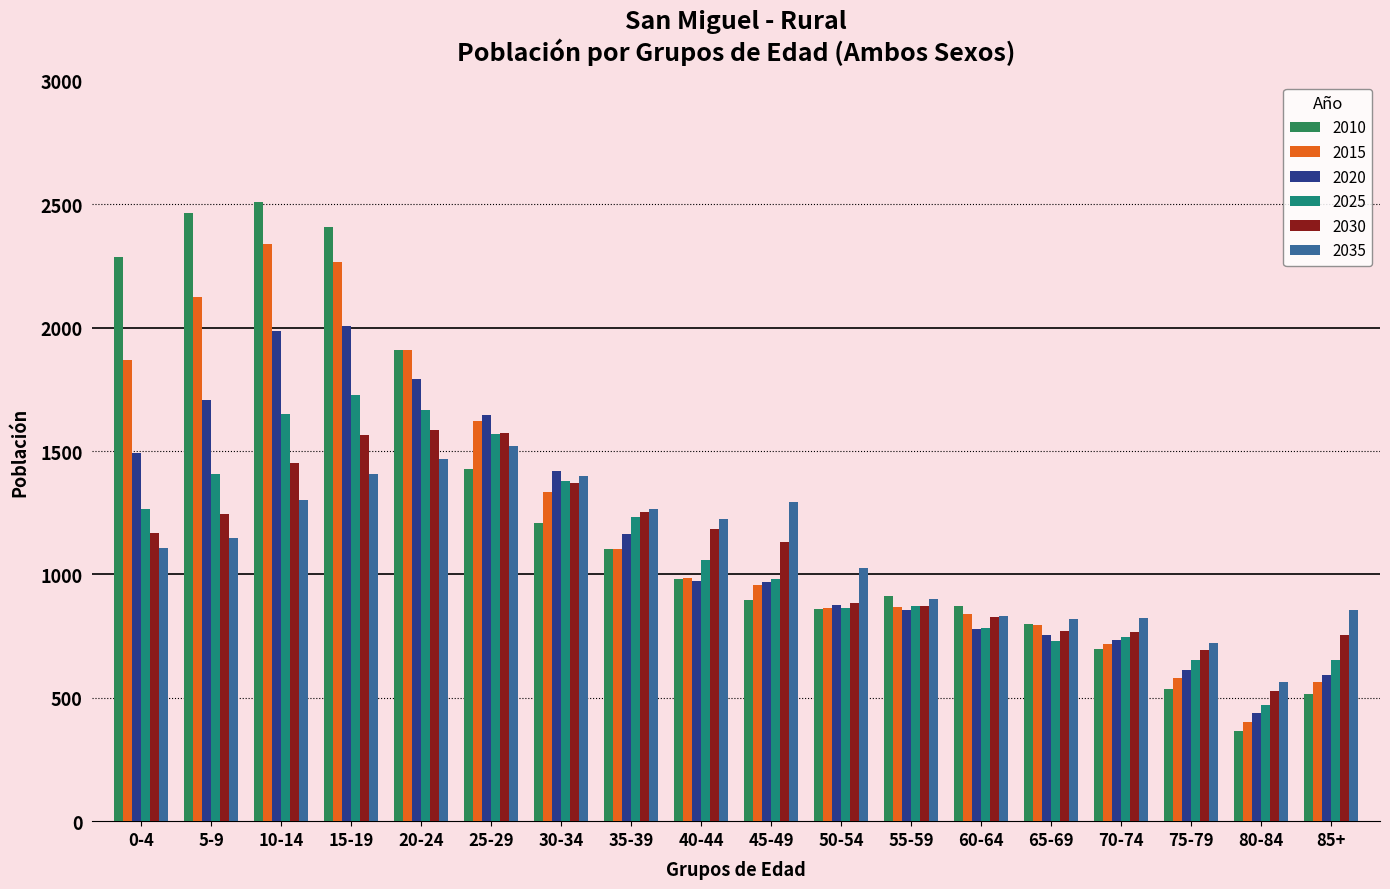

What is the total value across all series at 25-29?

9357